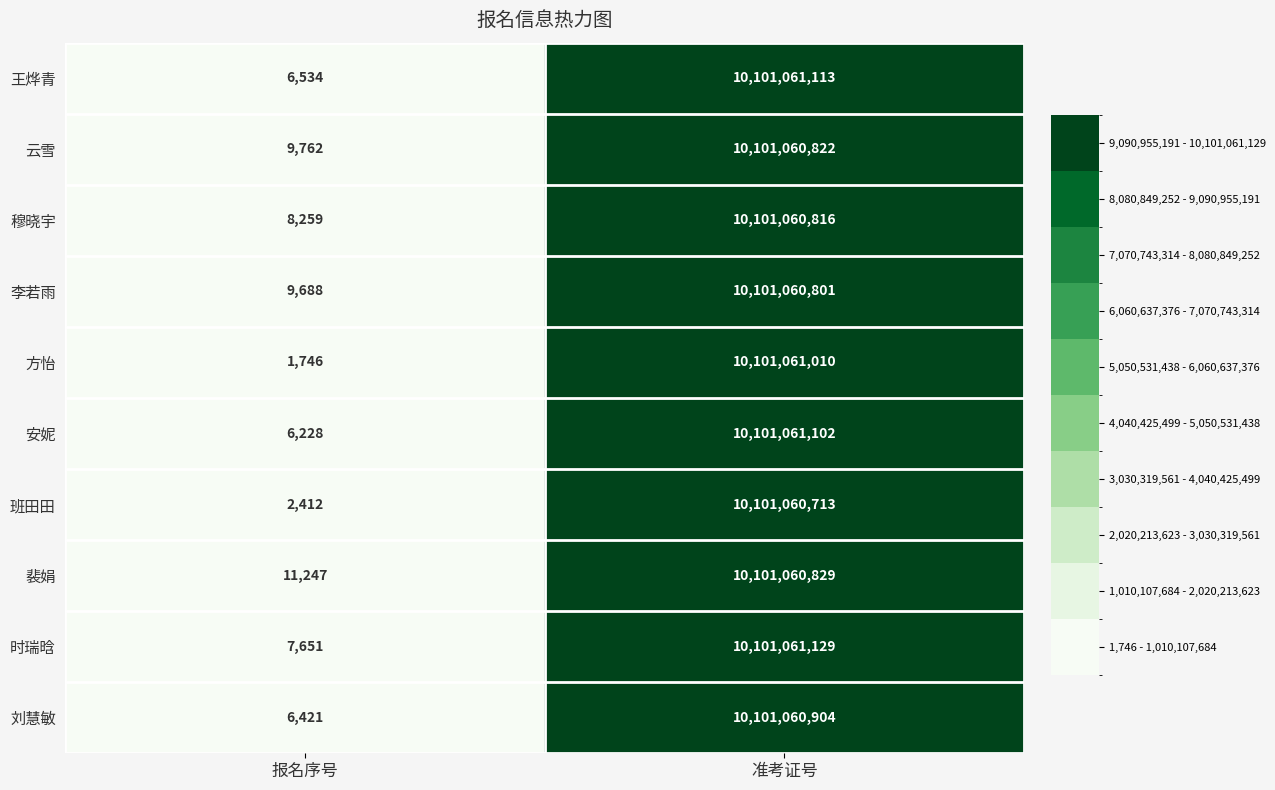

What value does the 方怡 series have at 报名序号, to the nearest 50?

1750